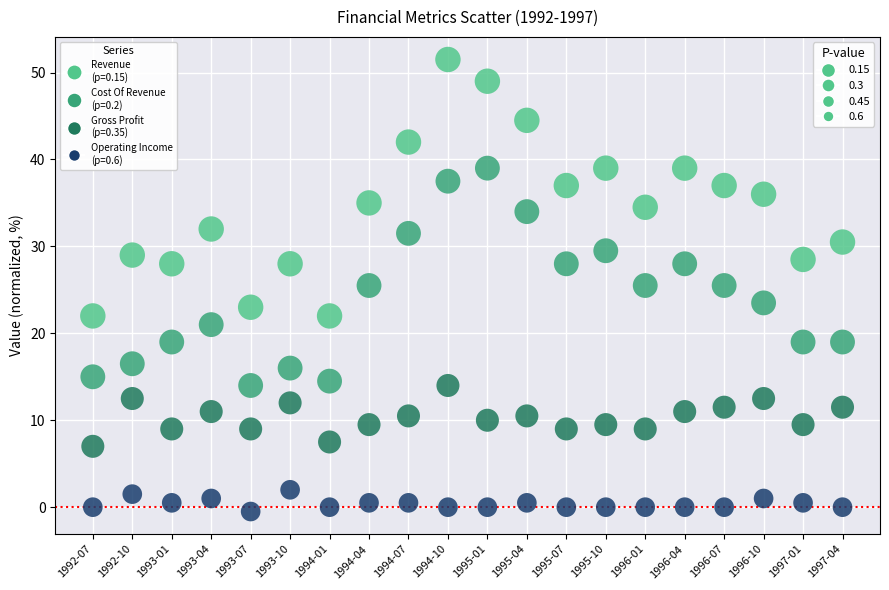

Across all data points, what is the range of Y values (max minus min)?

52.0